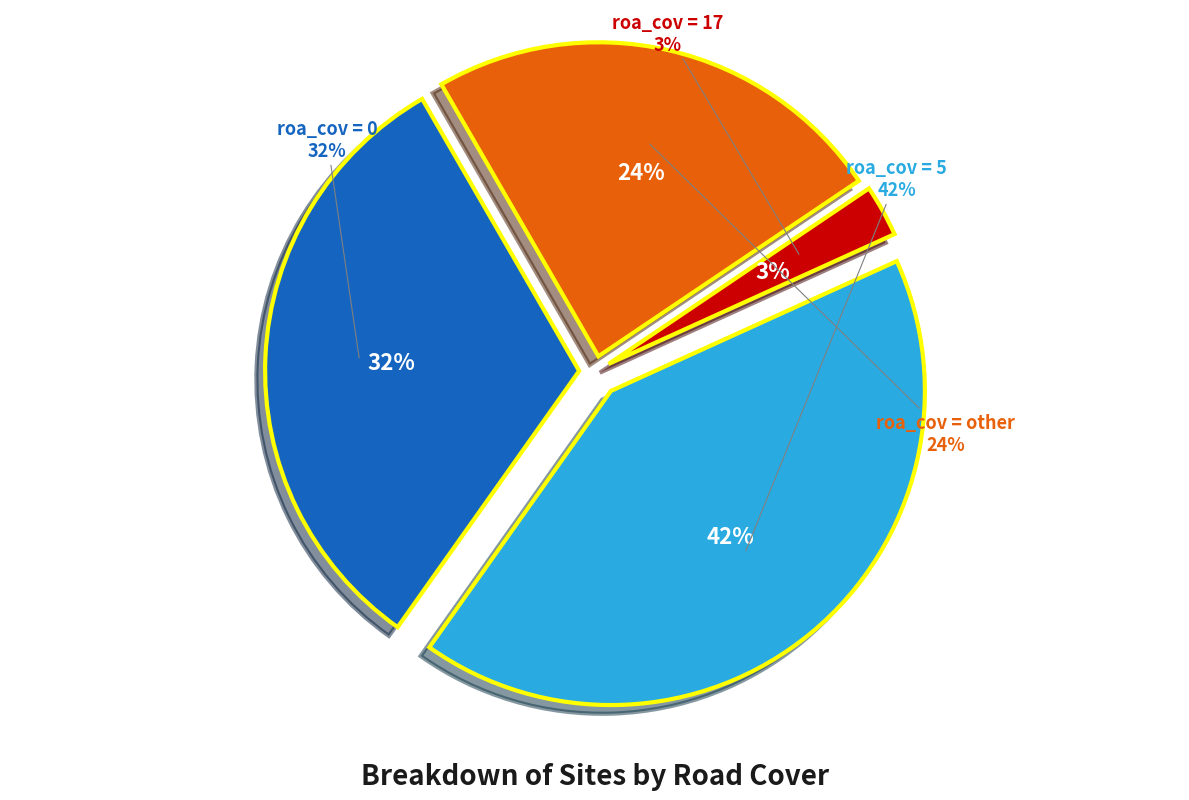

What portion of the pie excludes roa_cov = 0?

68.1%